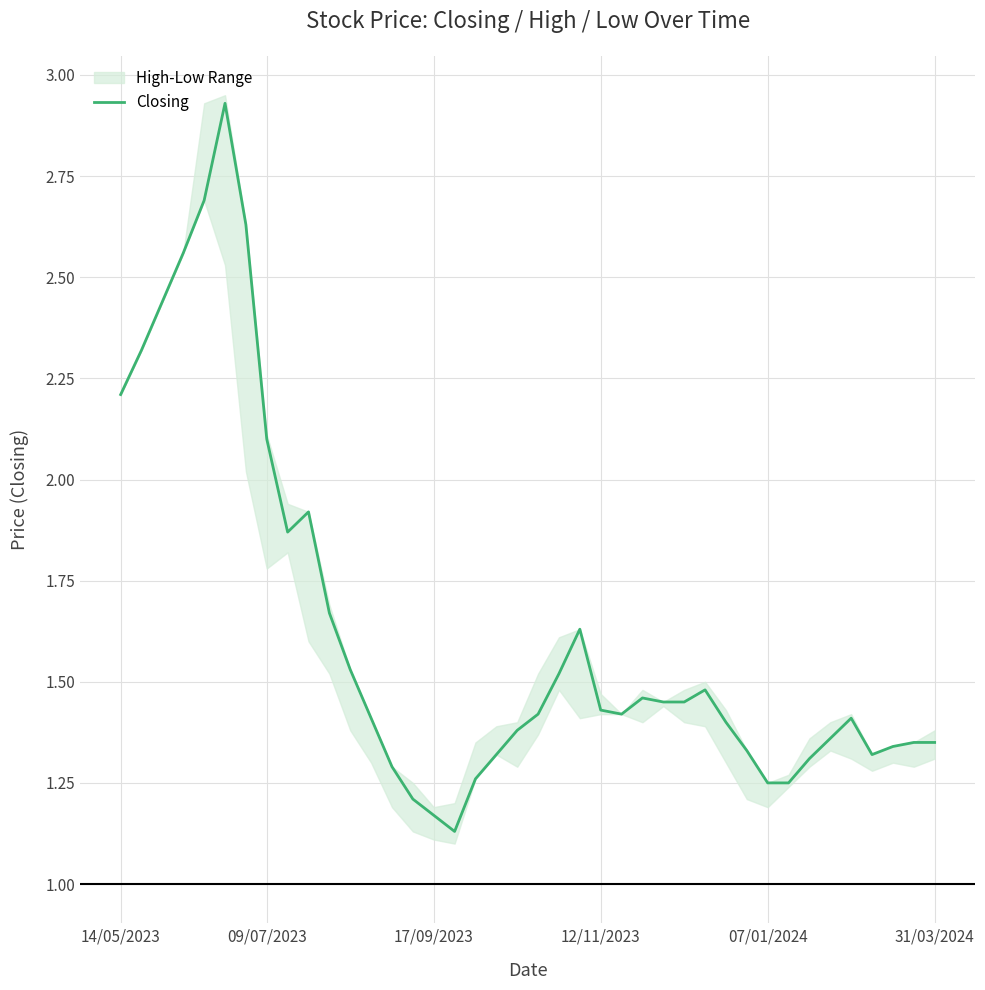

True or false: the data shows 1.4 at 12/11/2023.

True